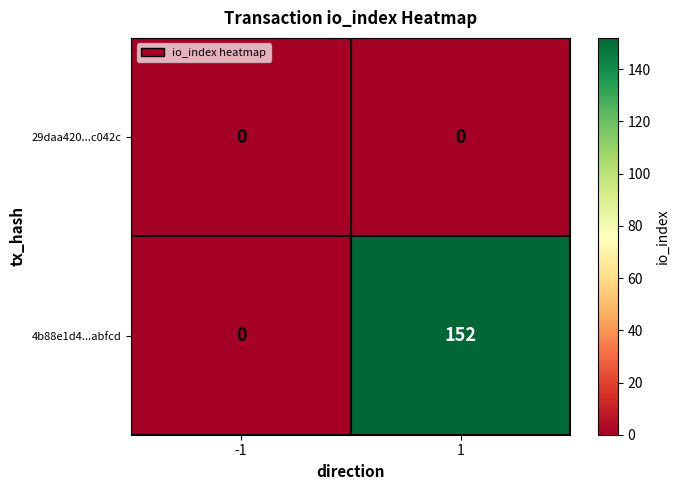

Is the value of 29daa420...c042c at -1 greater than the value of 4b88e1d4...abfcd at 1?

No